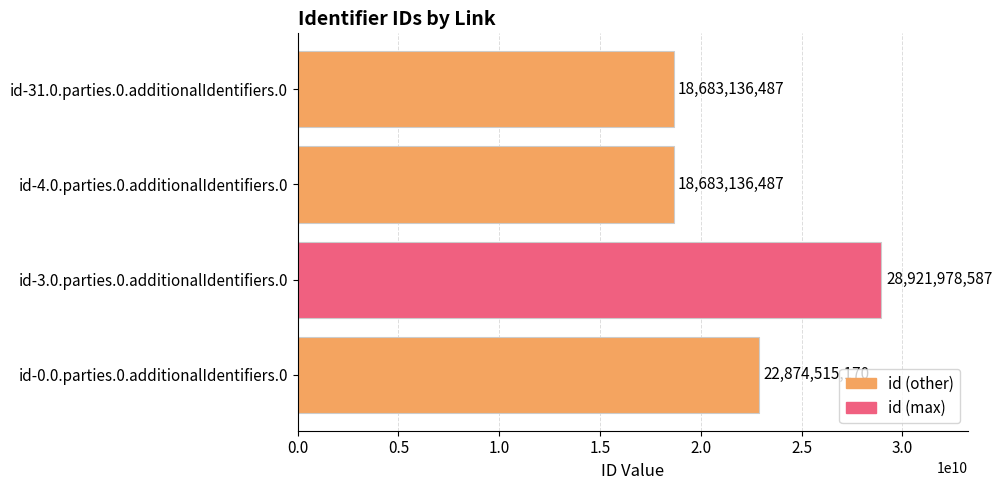

What is the change in value from id-0.0.parties.0.additionalIdentifiers.0 to id-31.0.parties.0.additionalIdentifiers.0?

-4191378683